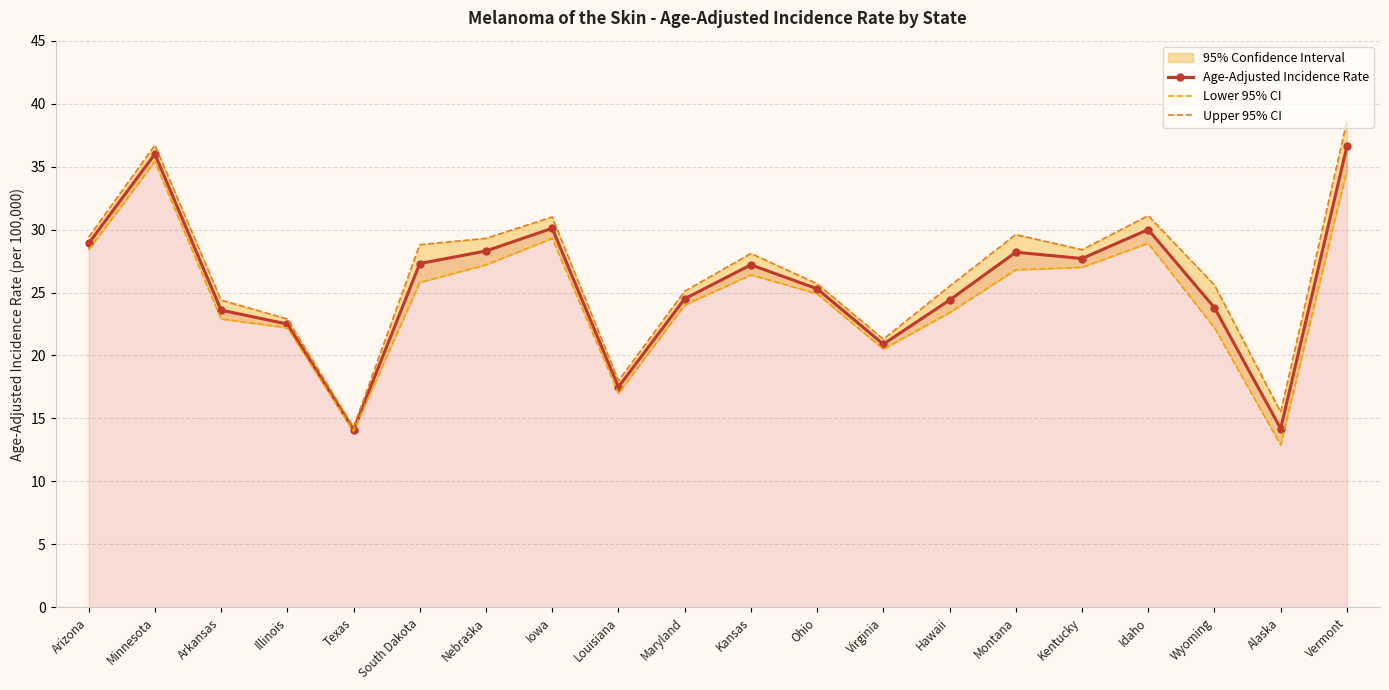

What is the value of the Age-Adjusted Incidence Rate point at the 1st from the left?

28.9